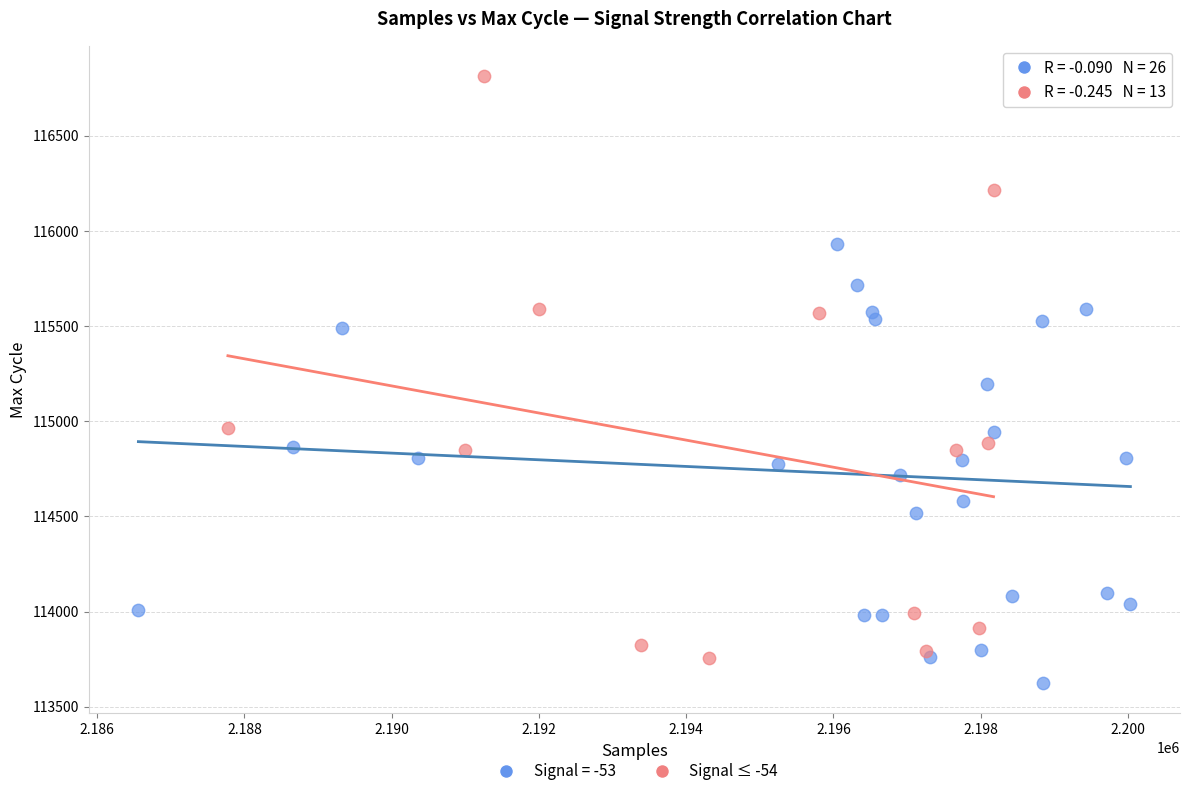

Which series has the widest spread of Y values?

Signal ≤ -54